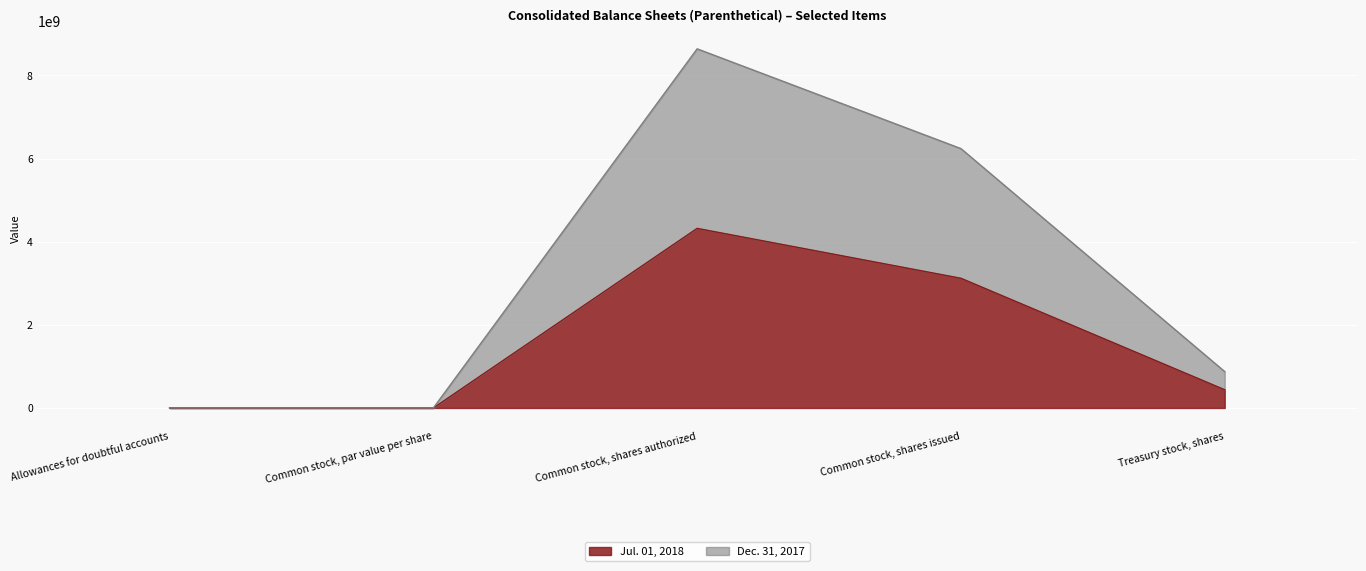

What is the difference between the maximum and minimum values in the Jul. 01, 2018 series?

4319999999